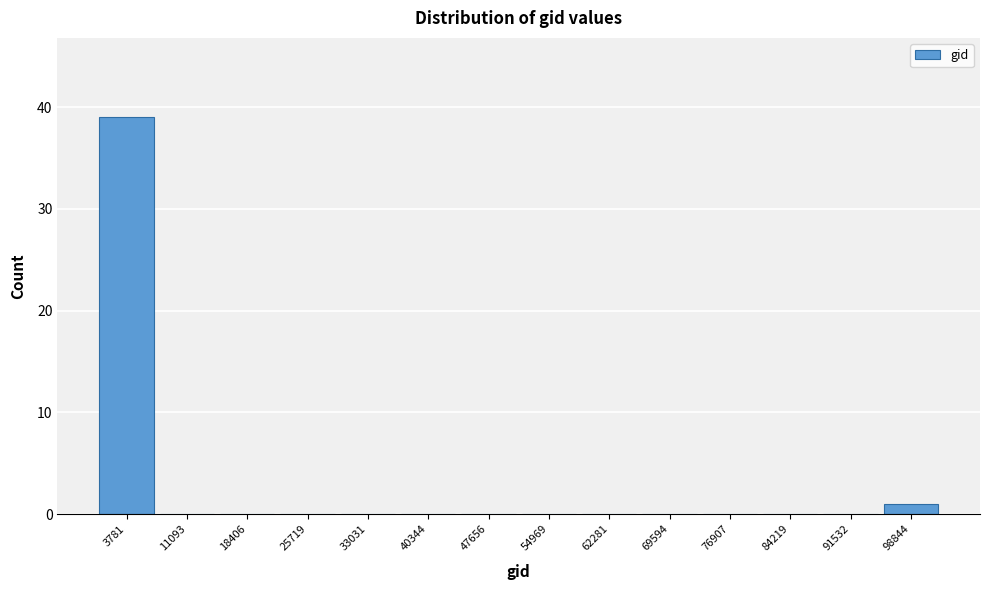

Reading left to right, transcribe this chart: for each bar, give the range it covers on the x-axis and its height. Neither the bar edges nor the heights are printed on the chart, so give them approximately, as read against the axes.

0 to 7000: 39
7000 to 15000: 0
15000 to 22000: 0
22000 to 29000: 0
29000 to 37000: 0
37000 to 44000: 0
44000 to 51000: 0
51000 to 59000: 0
59000 to 66000: 0
66000 to 73000: 0
73000 to 81000: 0
81000 to 88000: 0
88000 to 95000: 0
95000 to 103000: 1